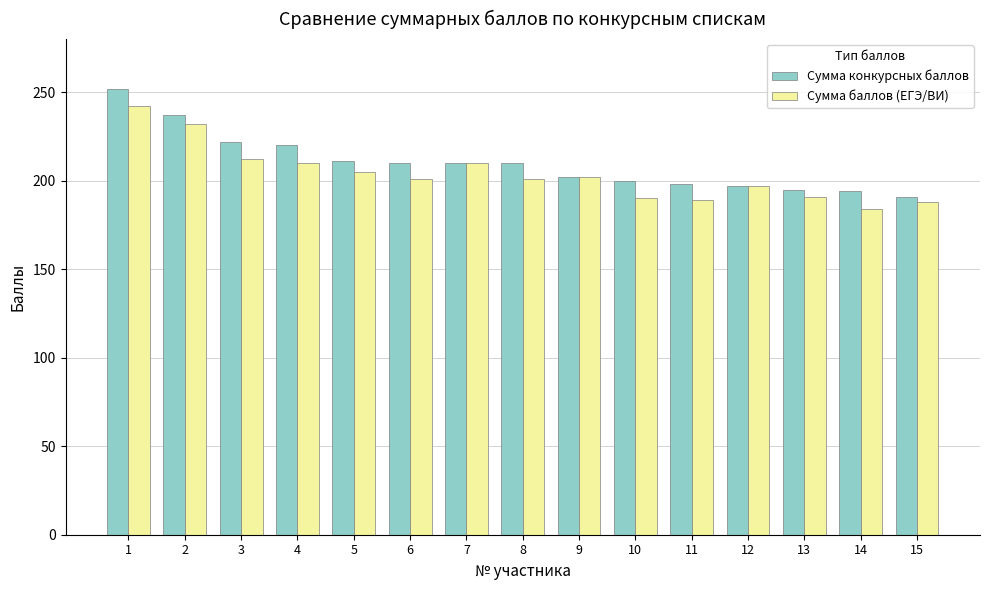

Is the value of Сумма конкурсных баллов at 6 greater than the value of Сумма баллов (ЕГЭ/ВИ) at 9?

Yes